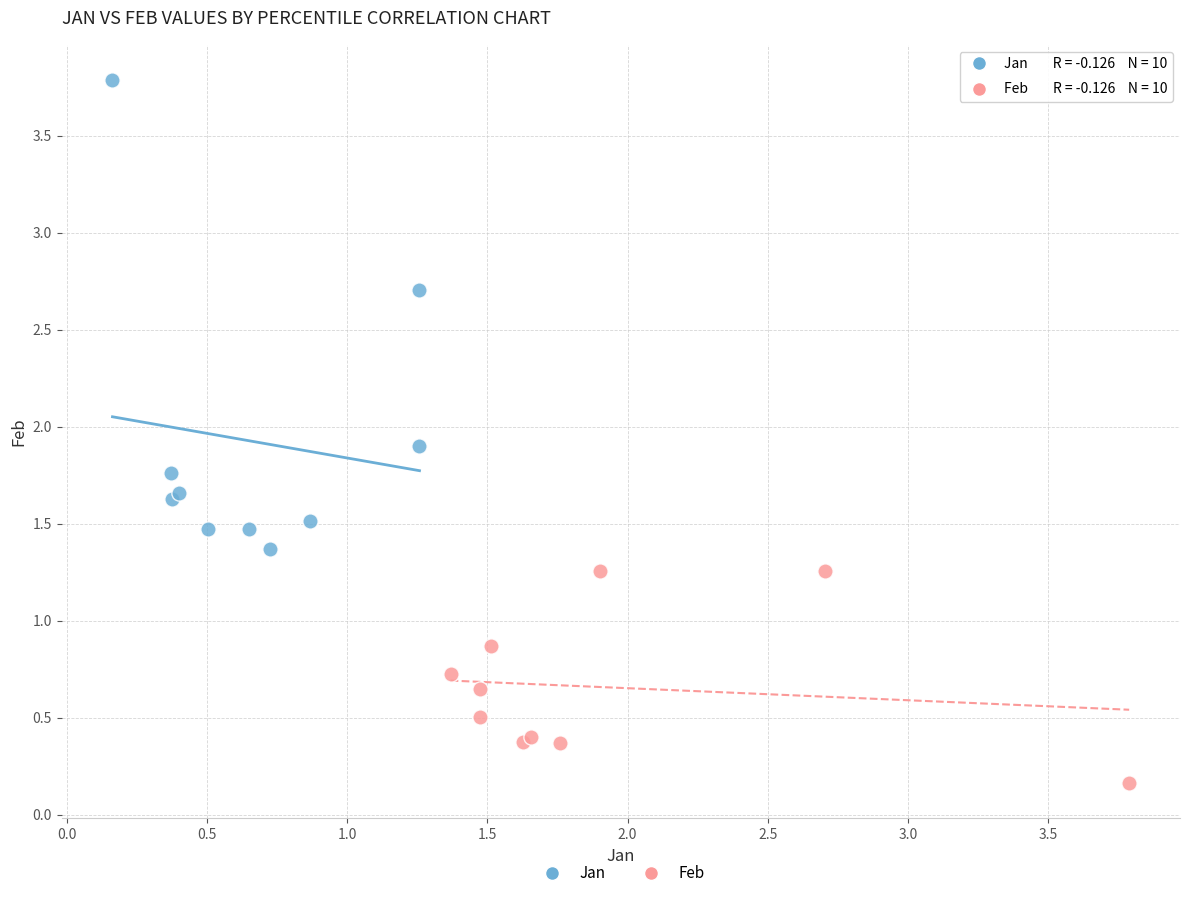

Which series reaches the maximum Y coordinate?

Jan